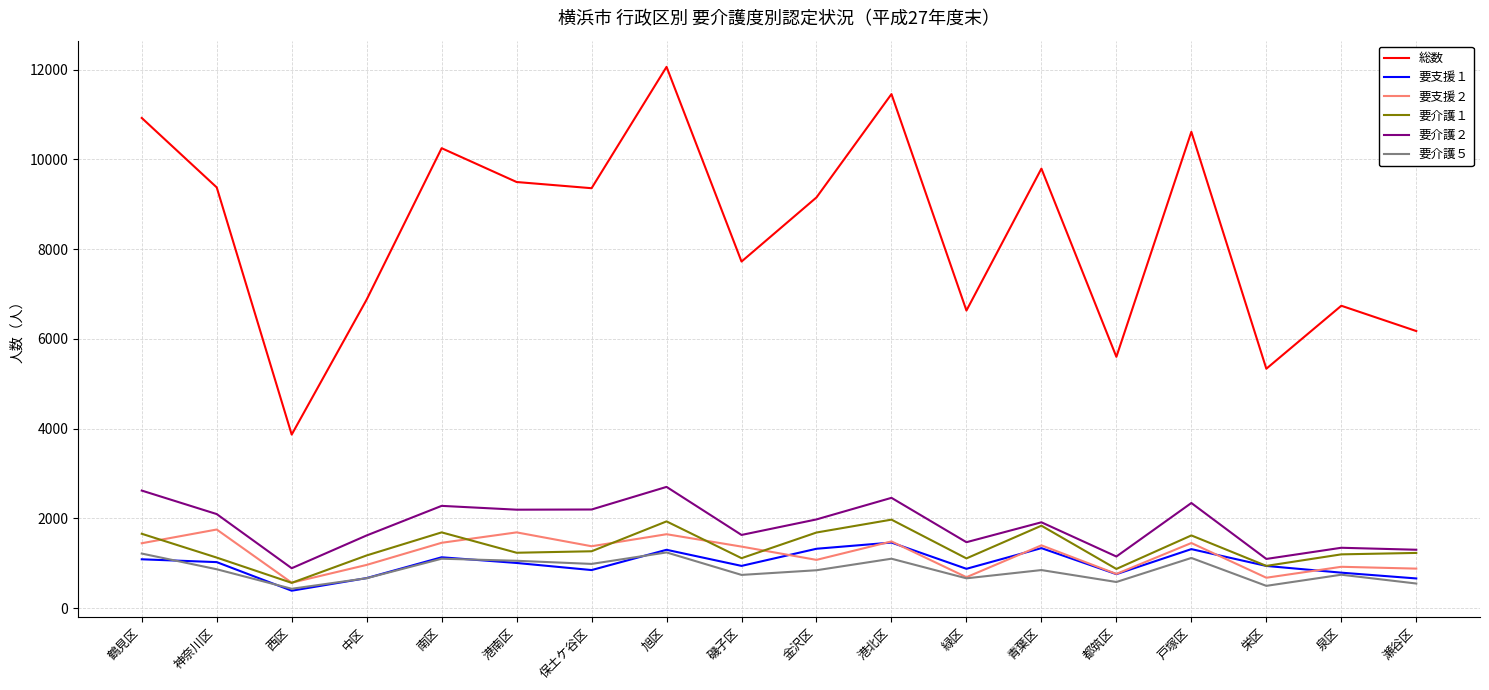

True or false: 要支援２ and 総数 cross at least once.

False